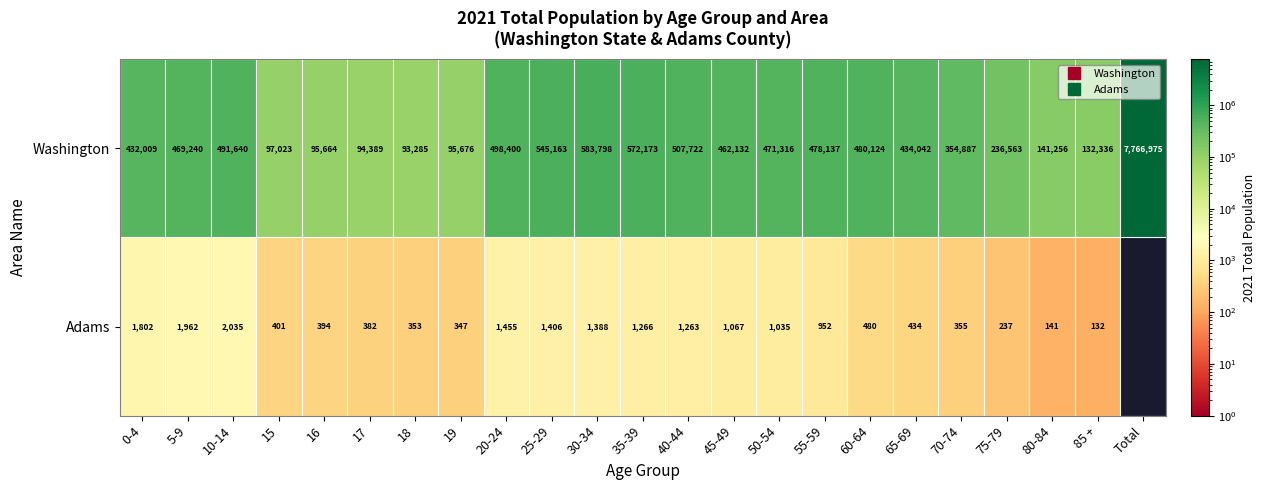

Which label corresponds to the largest value in the chart?

Total